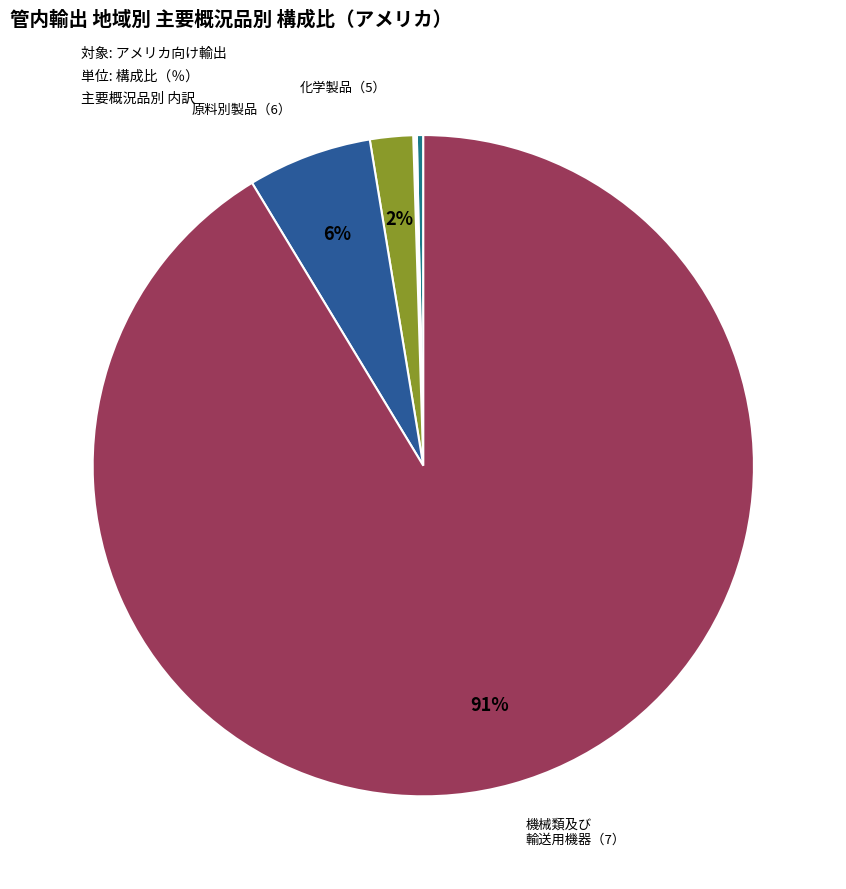

Which category accounts for the majority?

機械類及び輸送用機器（7）